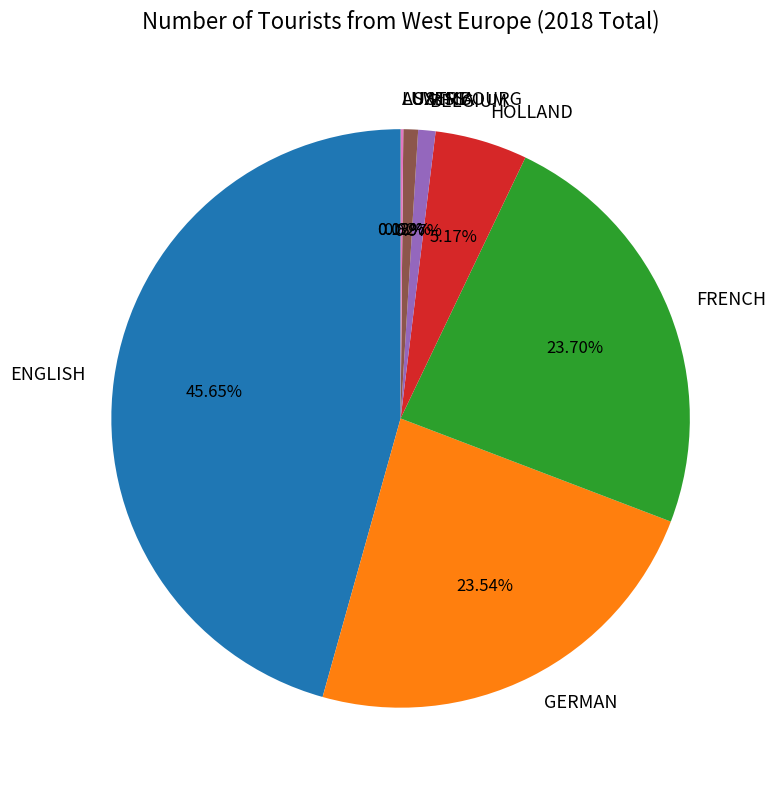

The HOLLAND slice represents 5% of the pie. True or false?

True